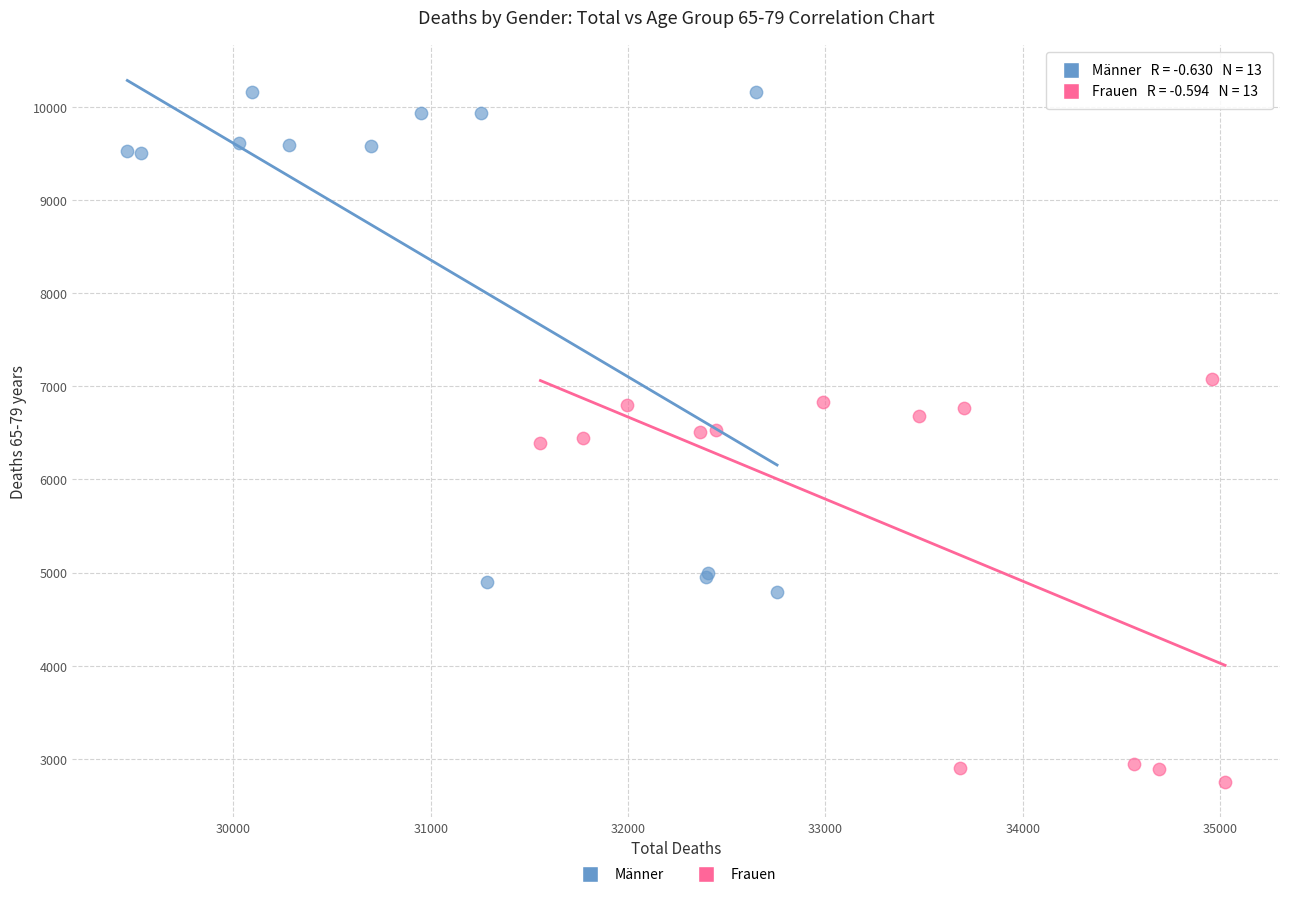

Which series has the widest spread of Y values?

Männer